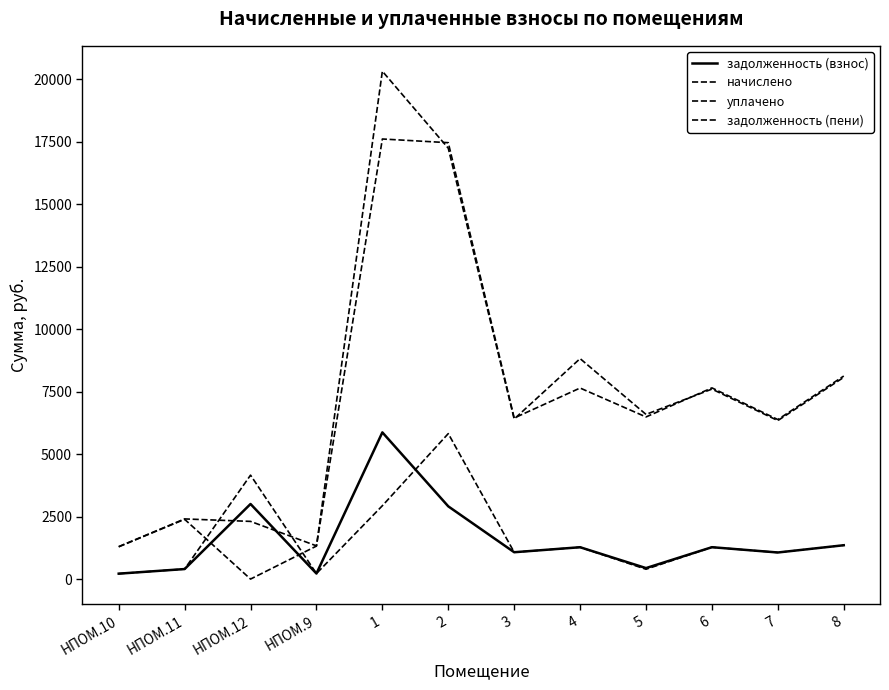

The начислено series shows 7651.9 at 6. True or false?

True